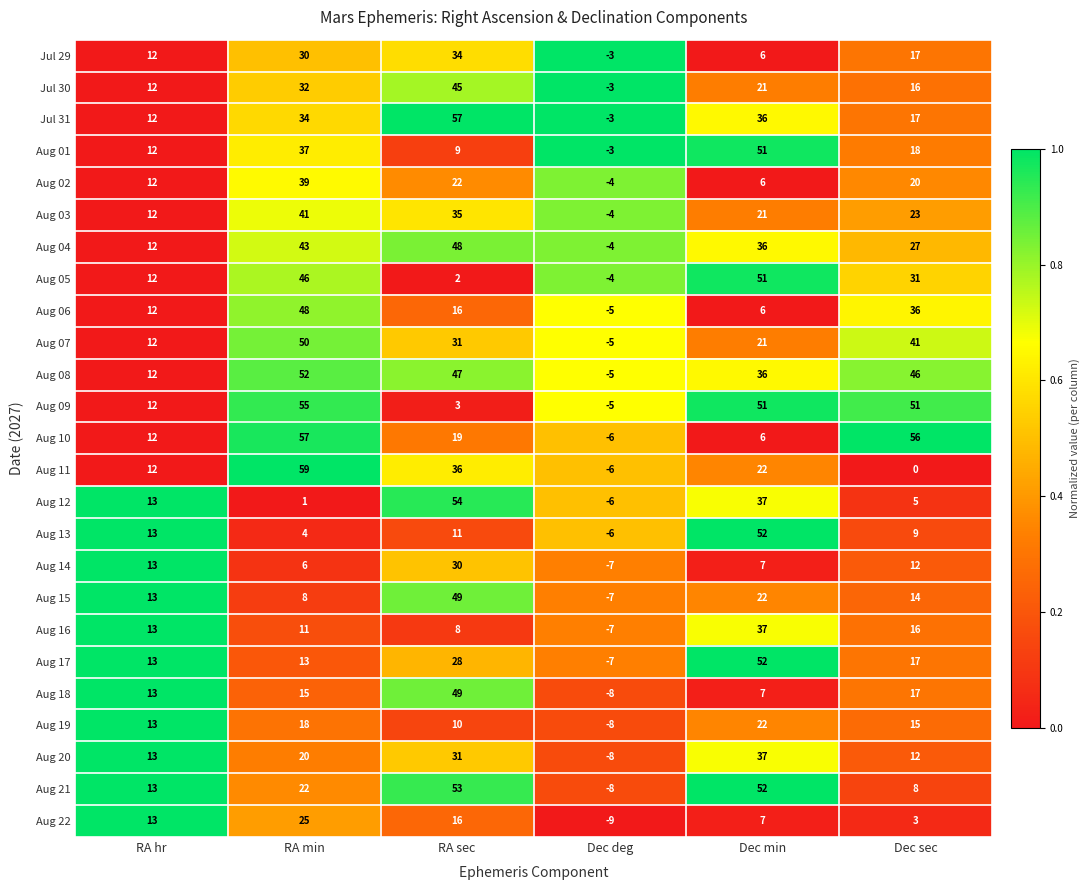

At how many categories does at least one series exceed 0?

5